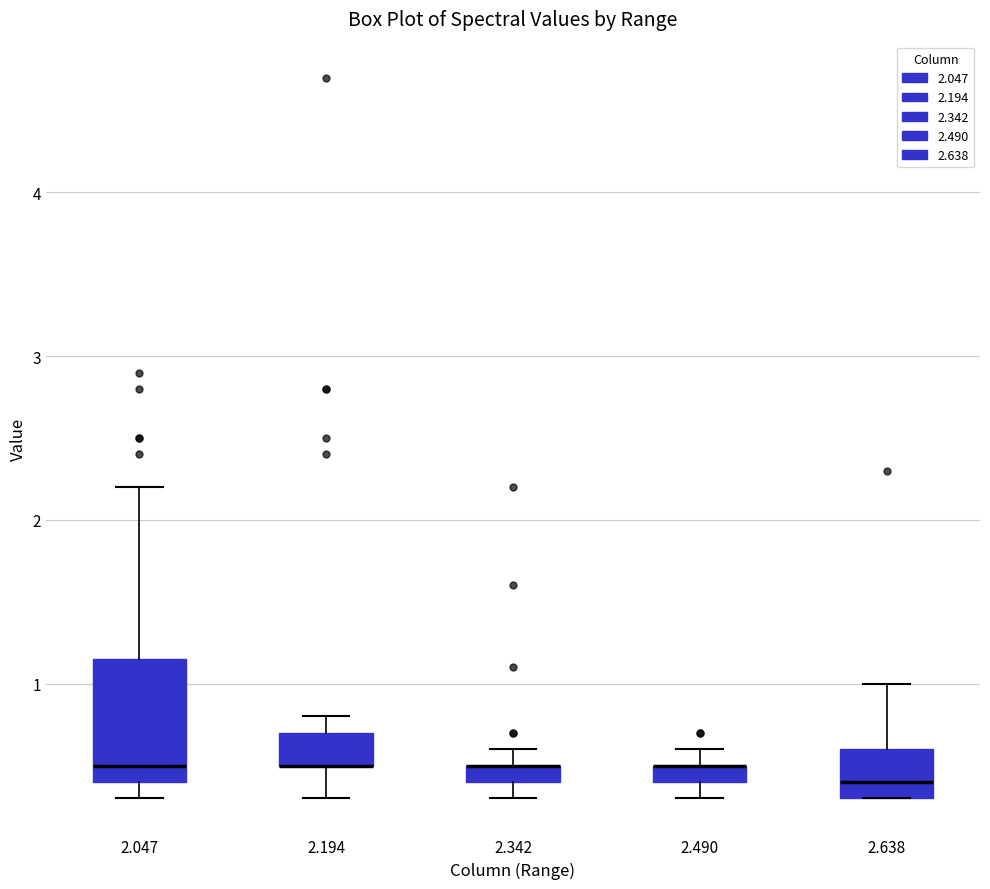

Where is the upper edge of the box at x = 2.490 on the y-axis? The values are not printed on the chart, so give them approximately, as read against the axis.

0.5